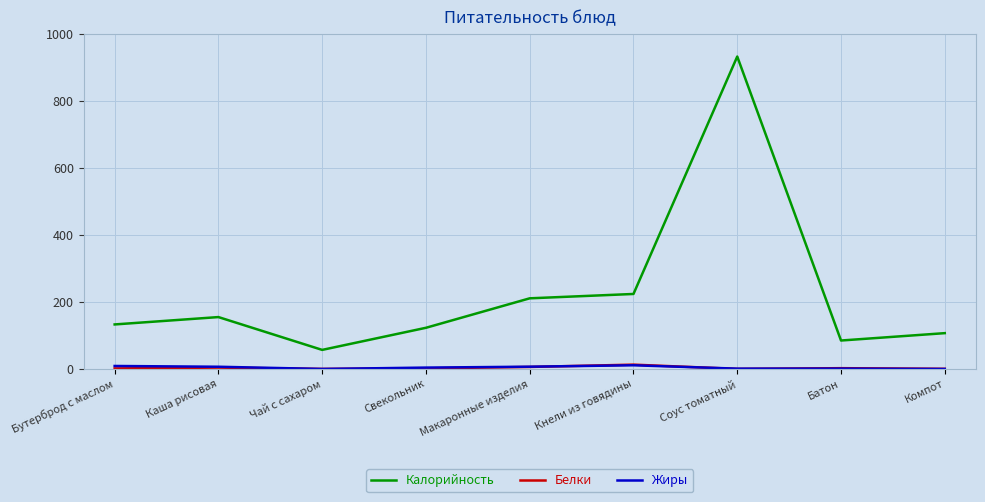

What is the greatest value displayed?

933.0